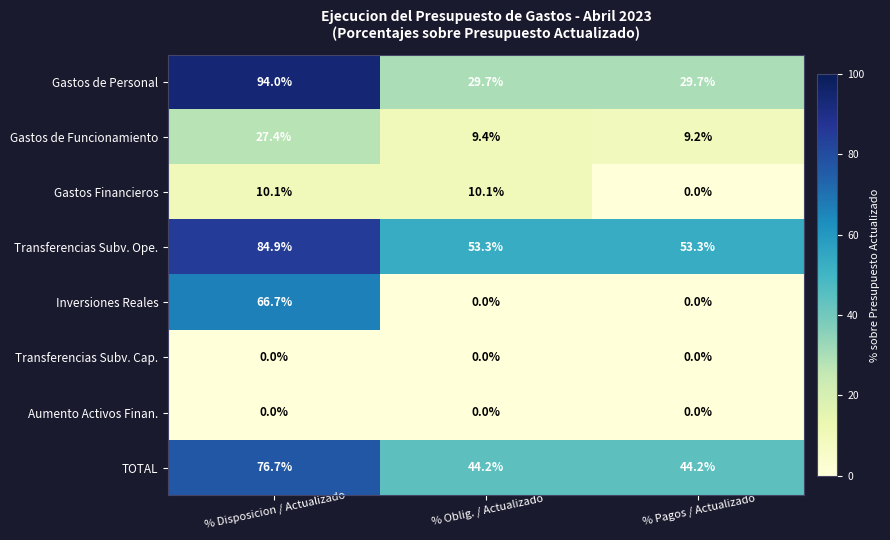

At which category is the sum across all series the highest?

% Disposicion / Actualizado